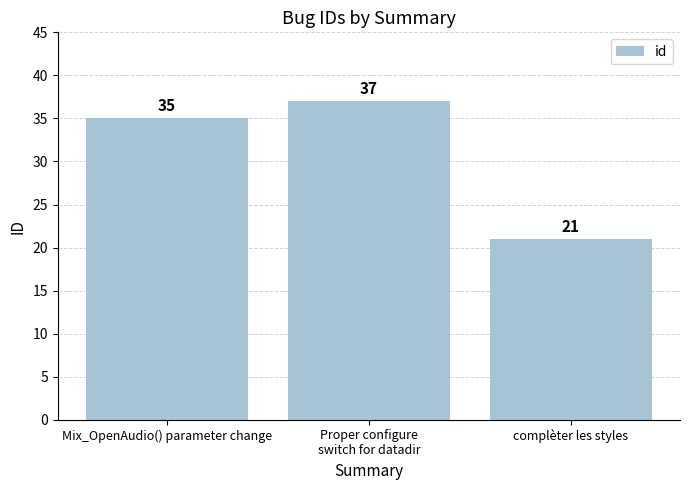

Are the bars horizontal?

No